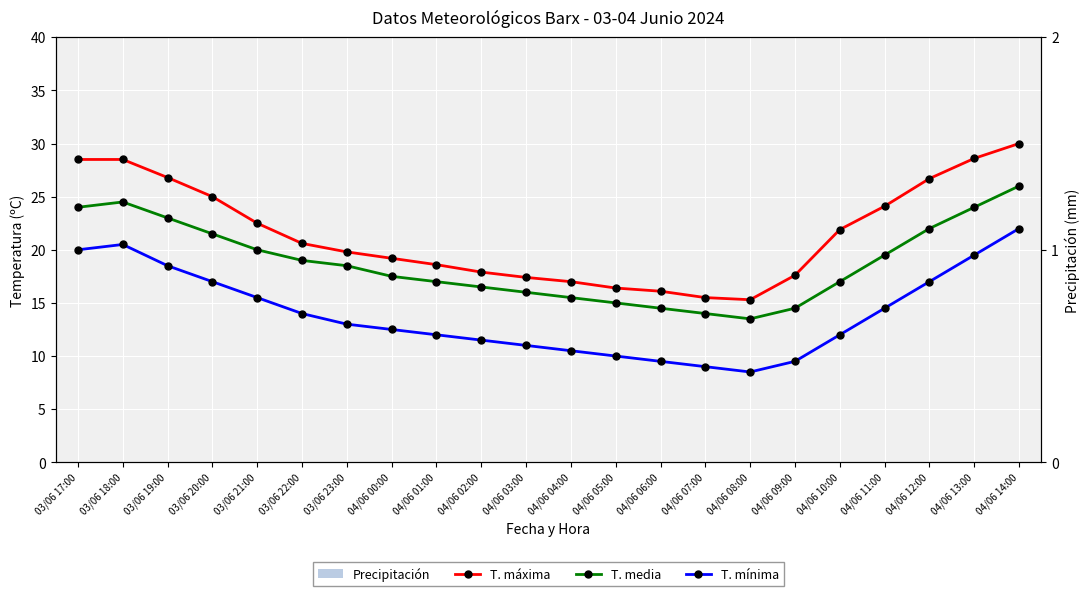

List the series in order of their peak value, highest first.

T. máxima, T. media, T. mínima, Precipitación